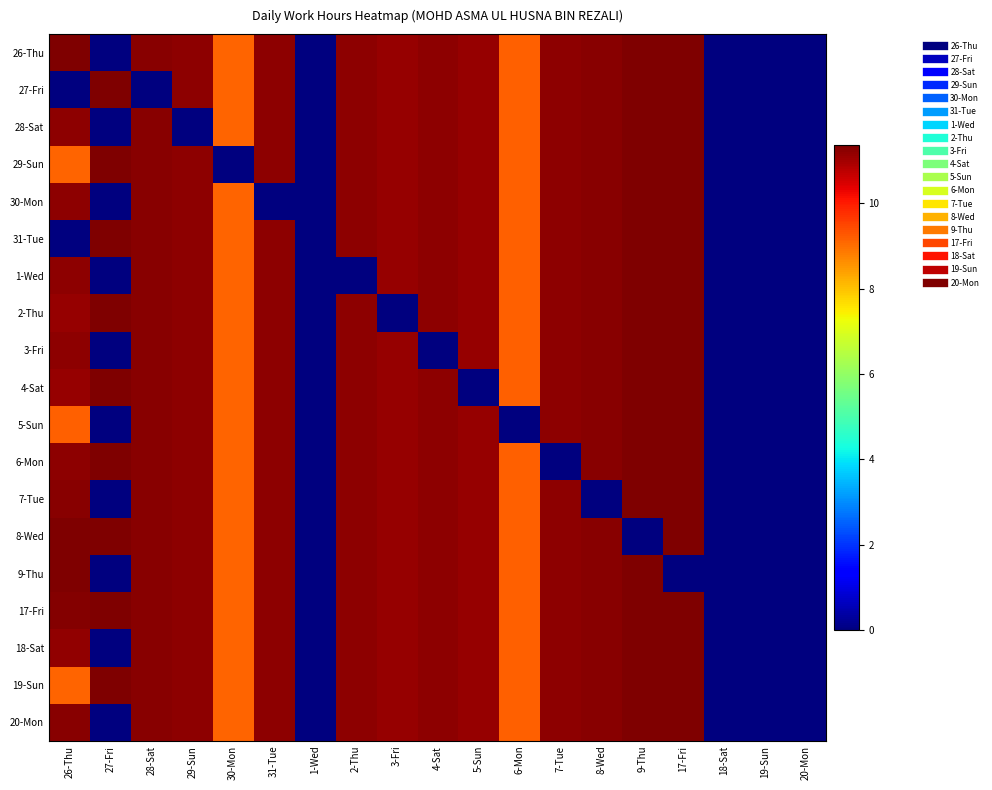

At how many categories does at least one series exceed 2?

15